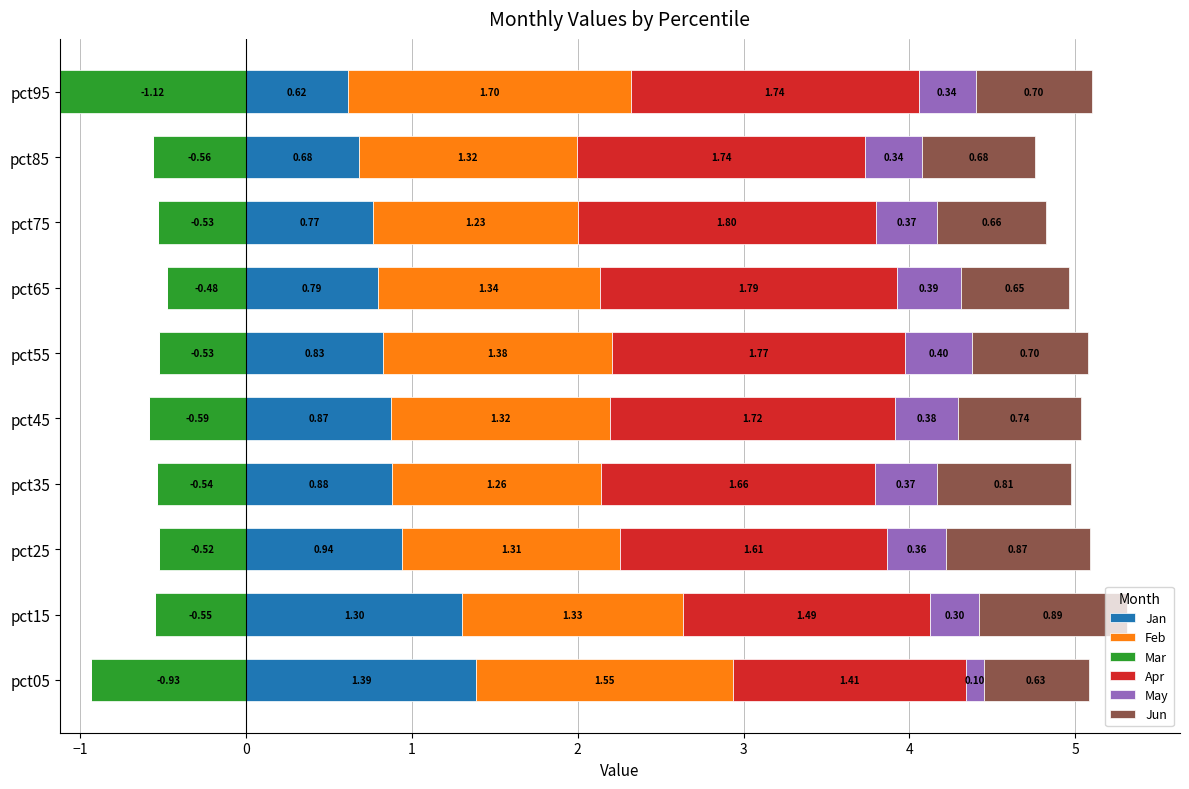

How many Apr values are between 1 and 2?

10